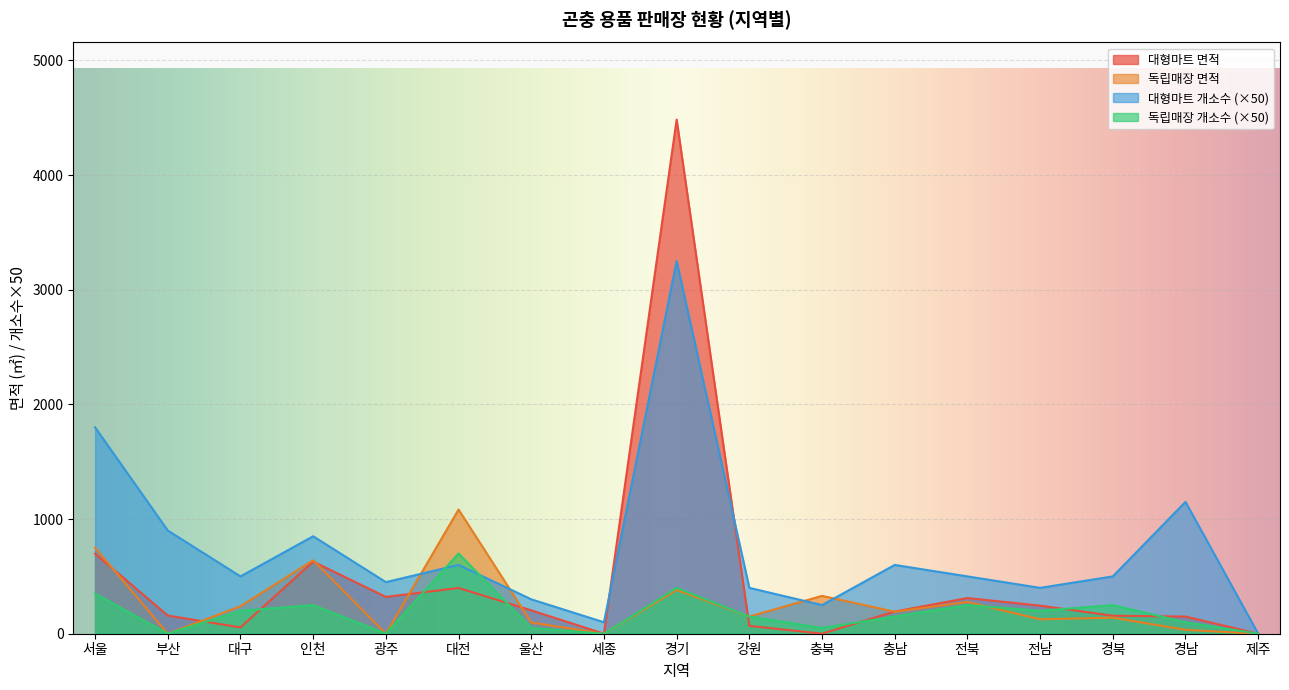

How many data points in 독립매장 개소수 are less than 150?

7